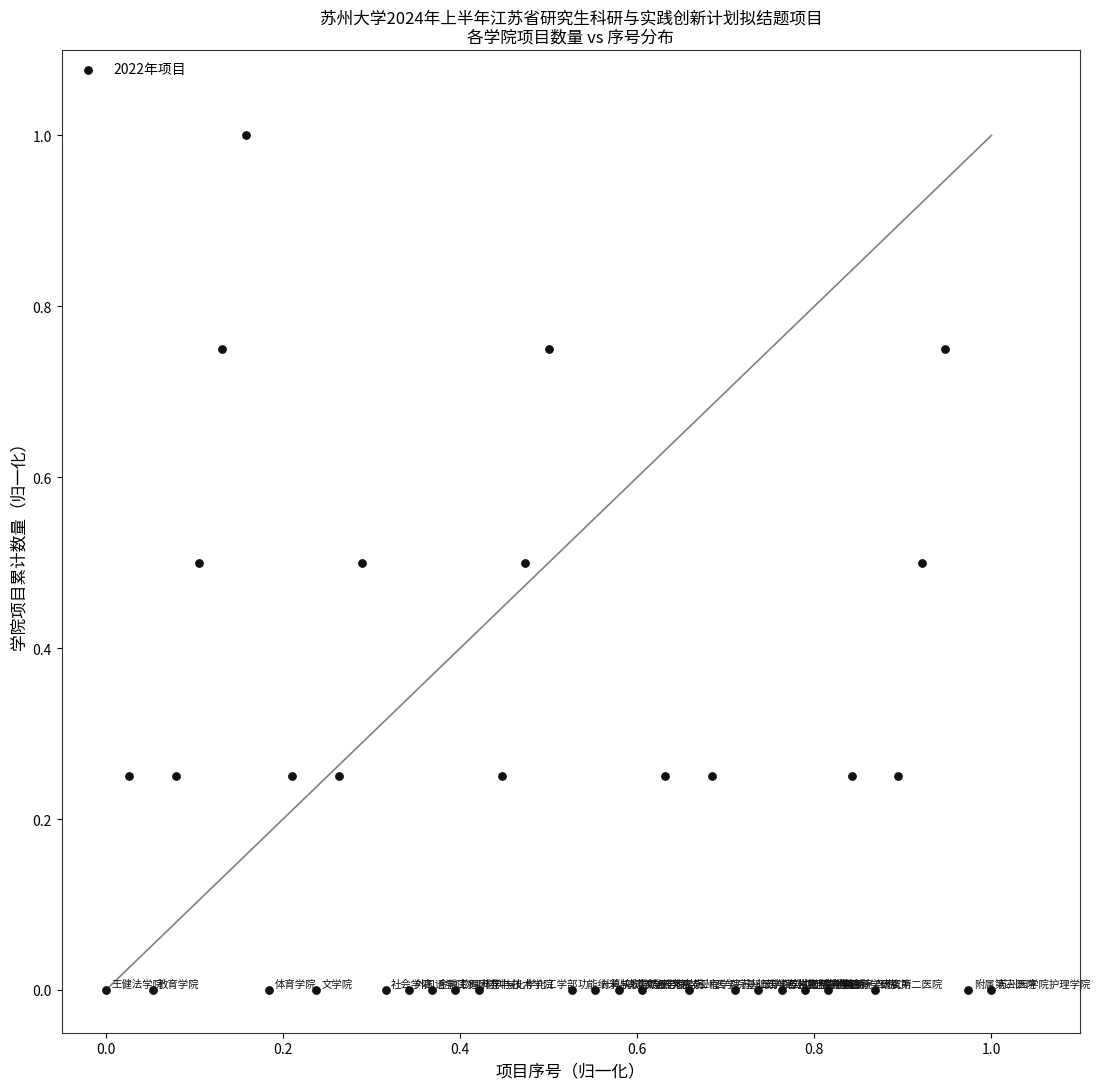

What is the range of Y values (max minus min)?

1.0